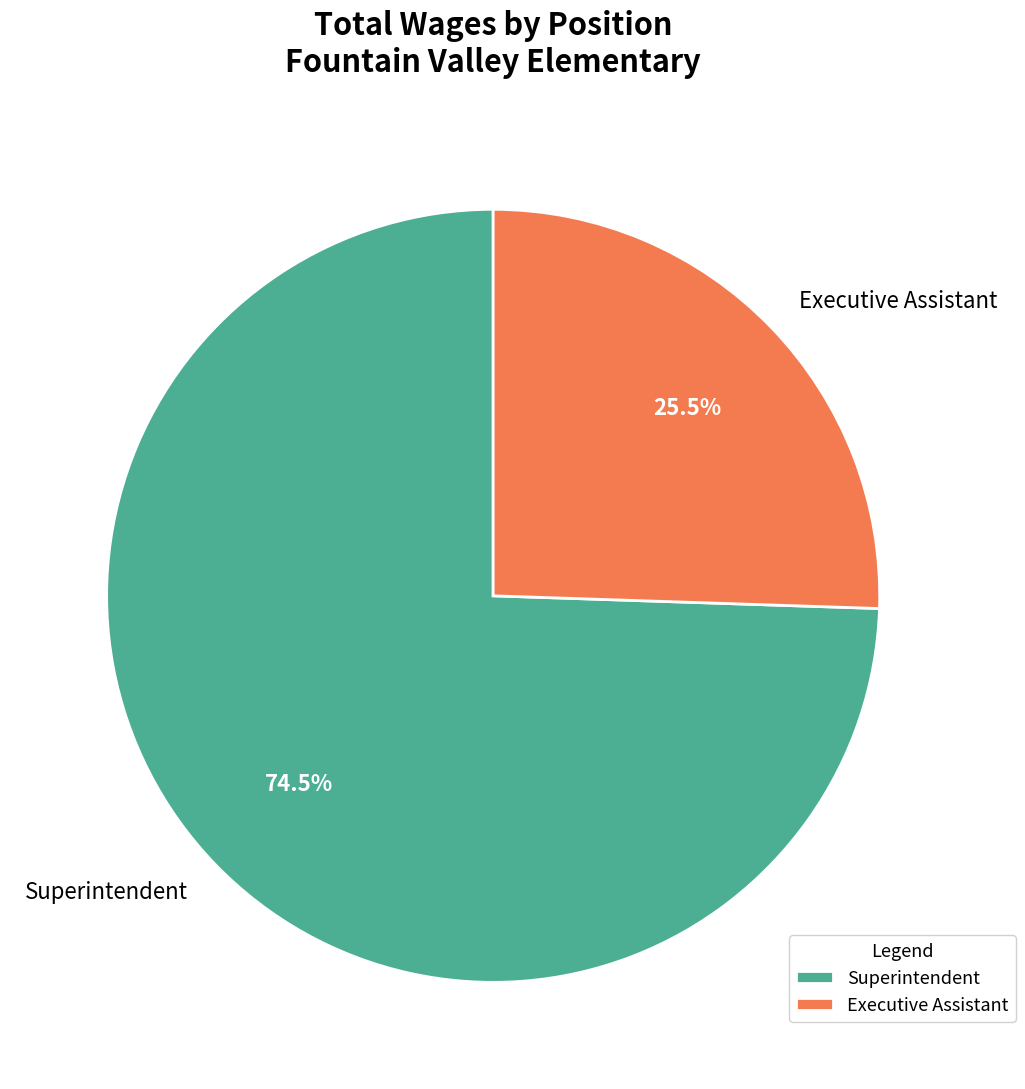

What is the ratio of the value at Executive Assistant to the value at Superintendent?

0.3